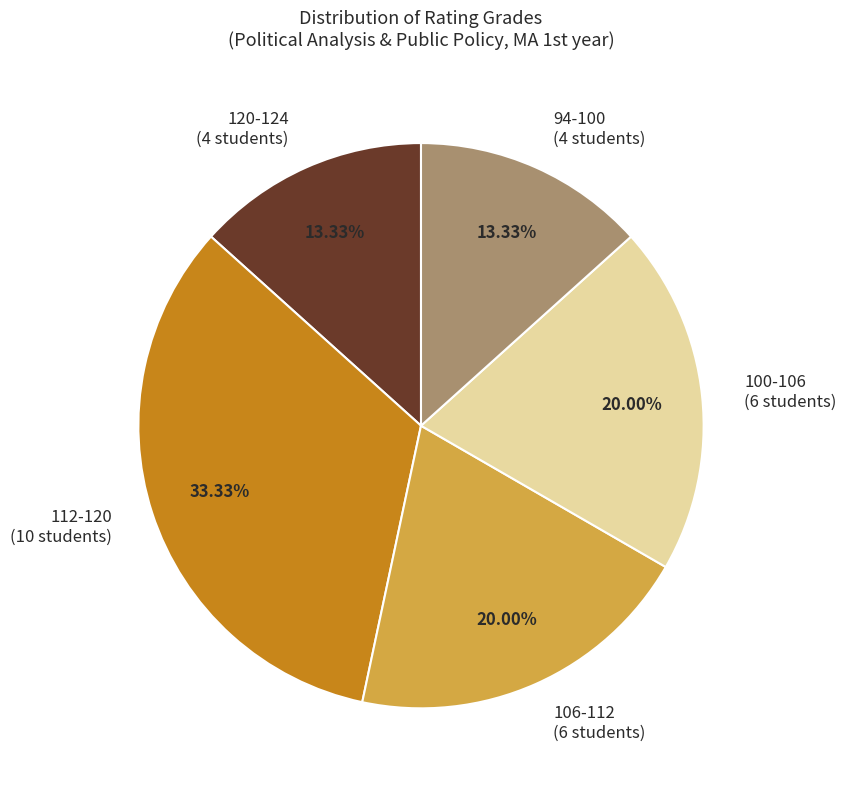

What is the ratio of the value at 106-112 to the value at 100-106?

1.0